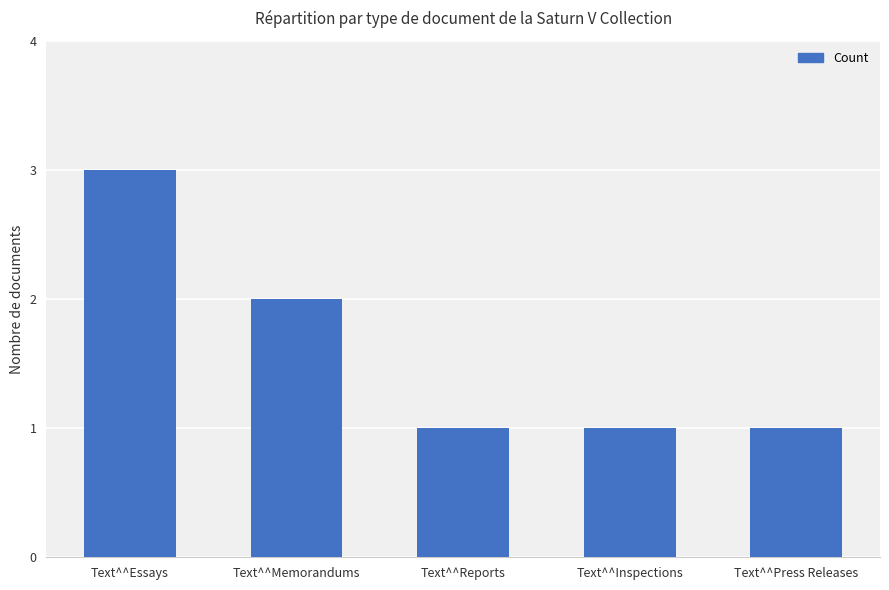

The value at Text^^Reports is 1. True or false?

True